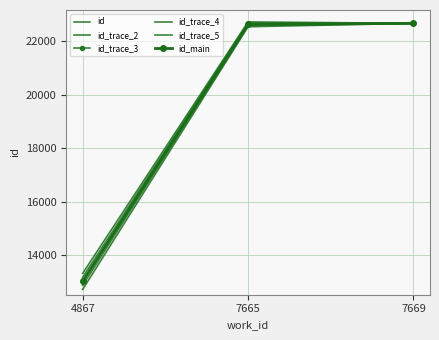

What is the average value of the id_trace_3 series?

19445